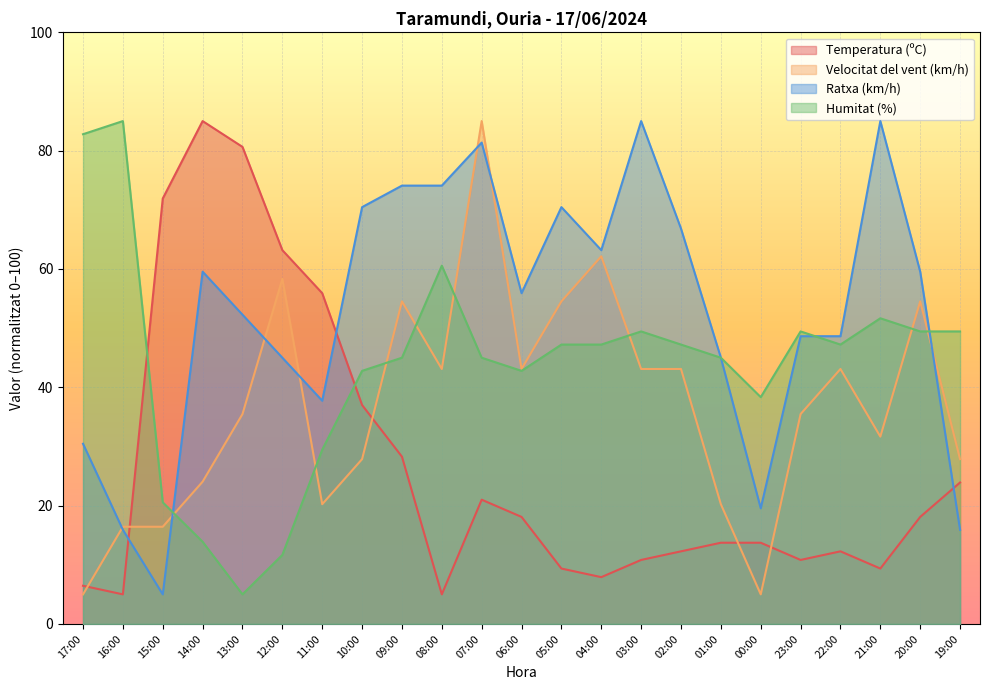

At which category is the sum across all series the highest?

07:00